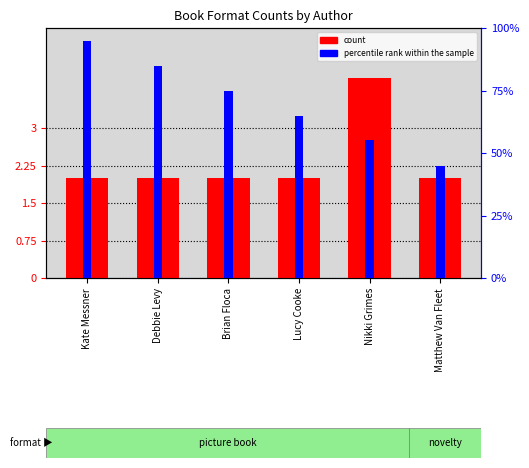

Rank the categories by count value from lowest to highest.

Kate Messner, Debbie Levy, Brian Floca, Lucy Cooke, Matthew Van Fleet, Nikki Grimes